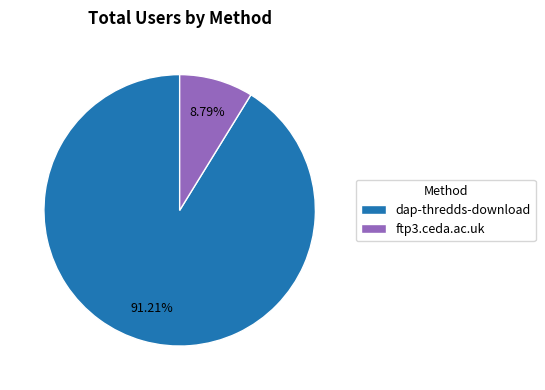

Is it true that ftp3.ceda.ac.uk is 9% of the pie?

True